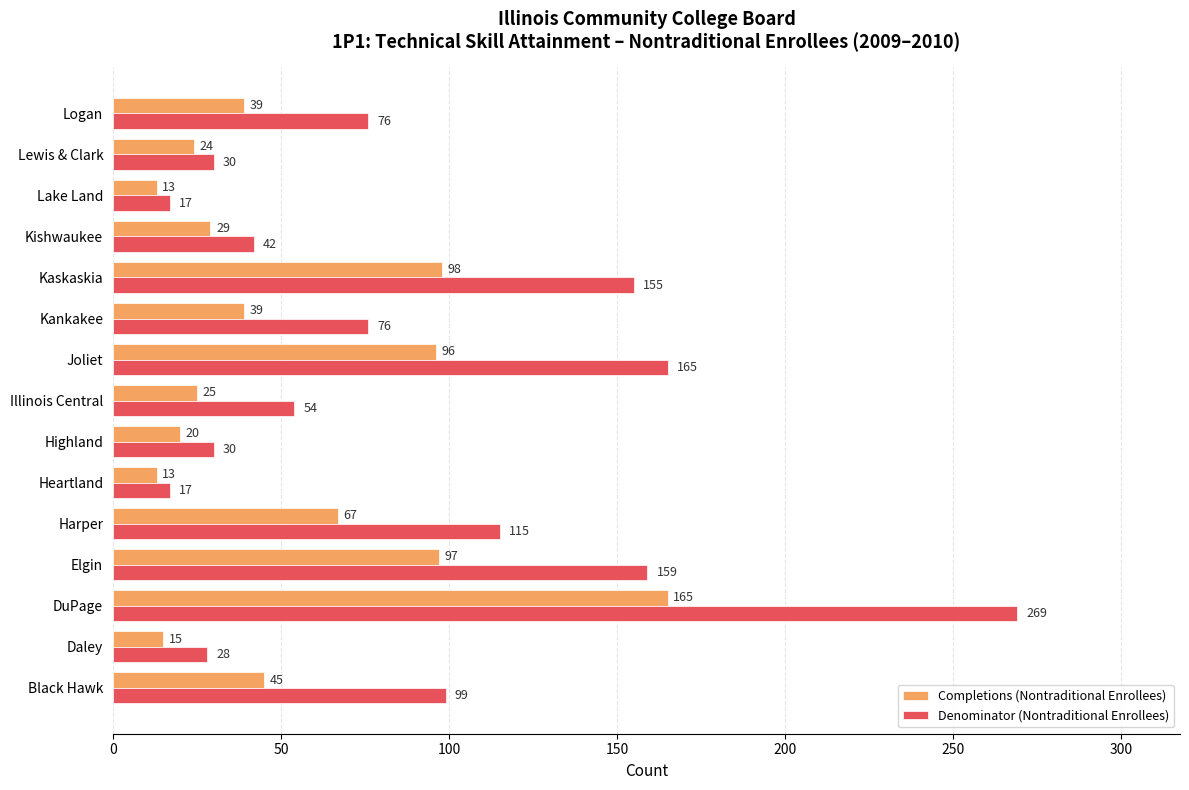

Is the value of Denominator (Nontraditional Enrollees) at Black Hawk greater than the value of Completions (Nontraditional Enrollees) at Highland?

Yes